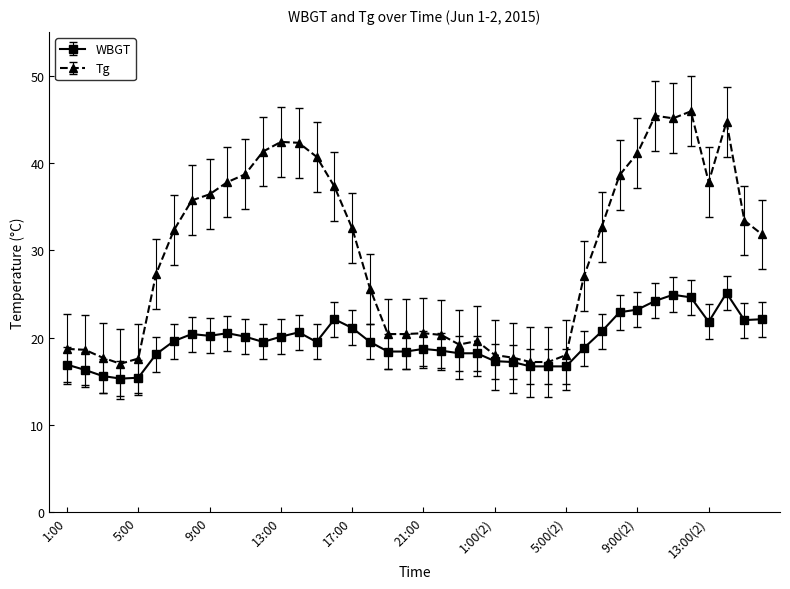

Which series has the widest spread of values?

Tg